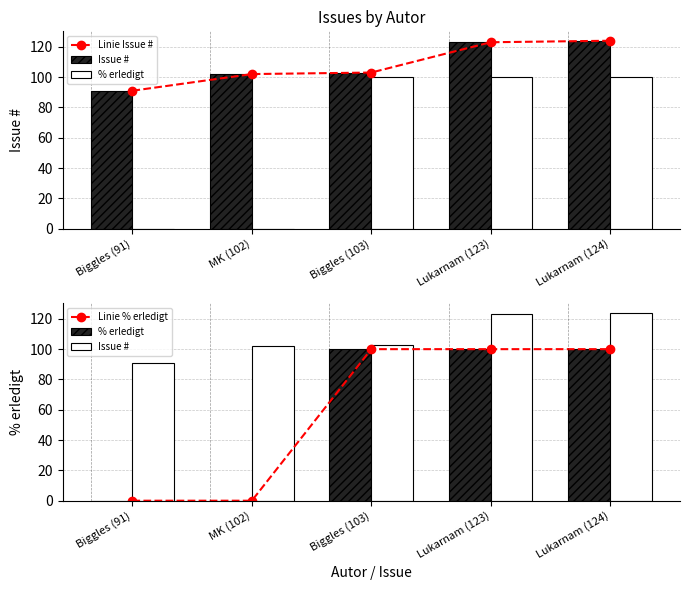

What is the difference between the maximum and minimum values in the Linie Issue # series?

33